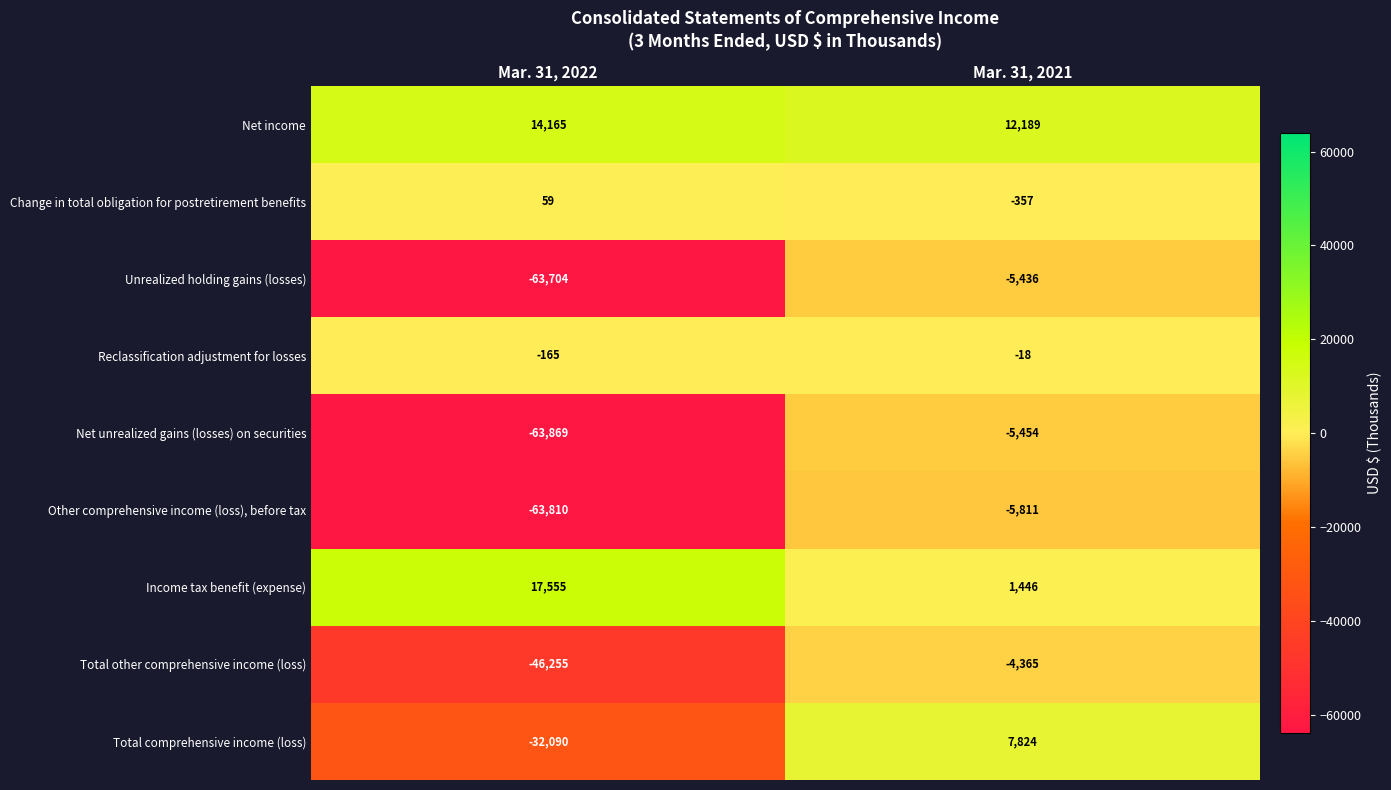

Count the number of categories in the chart.

2